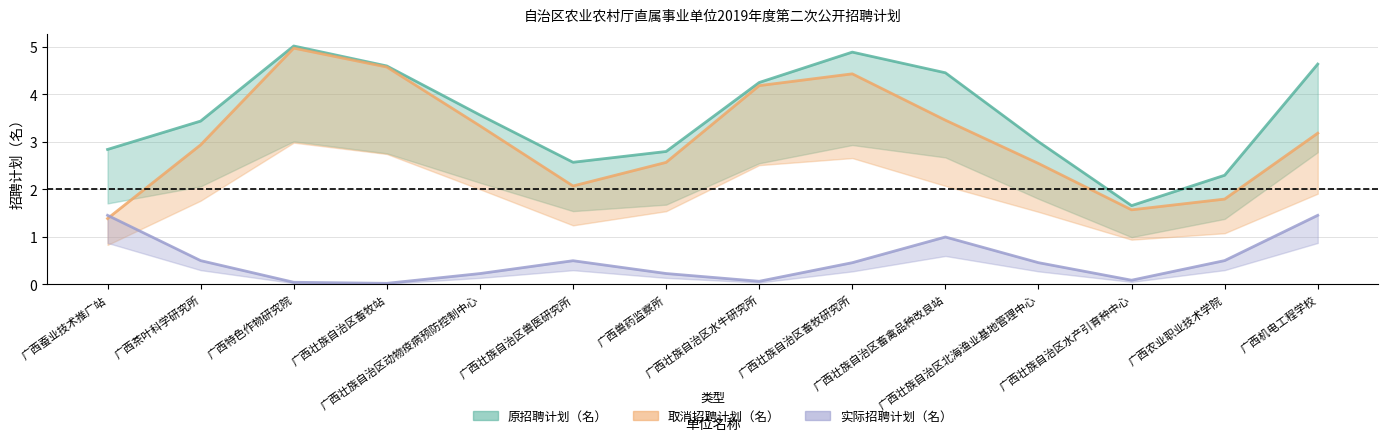

True or false: 原招聘计划（名） and 实际招聘计划（名） cross at least once.

False